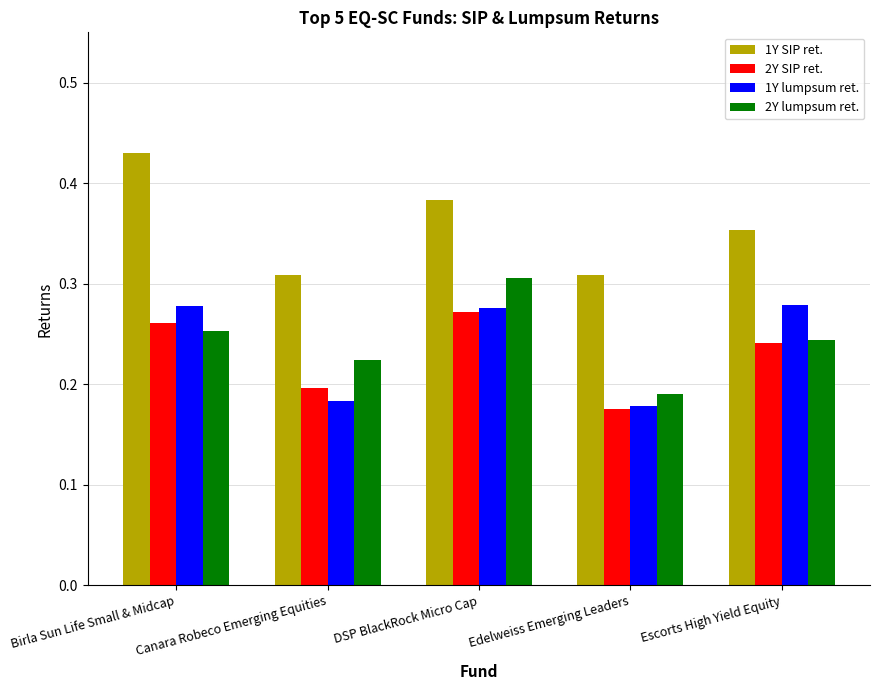

Which series has the largest total across all categories?

1Y SIP ret.